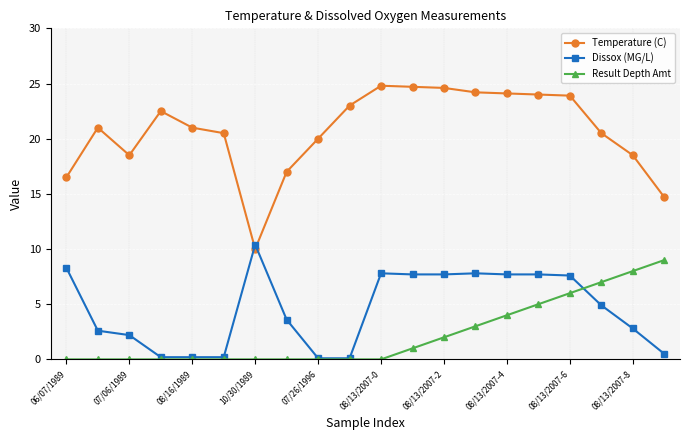

What is the maximum value shown in the chart?

24.8